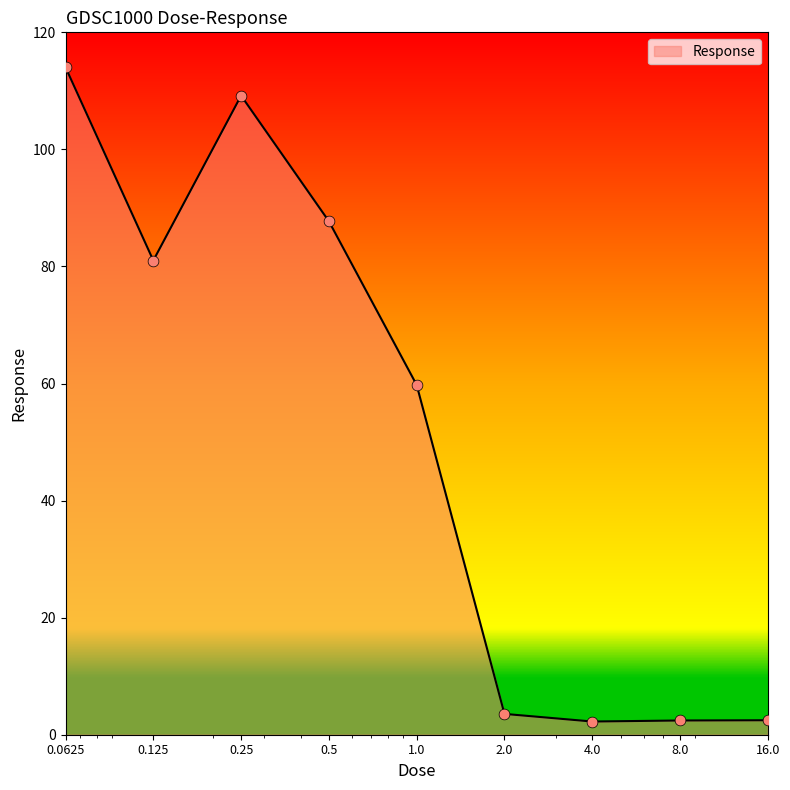

What is the greatest value displayed?

114.0